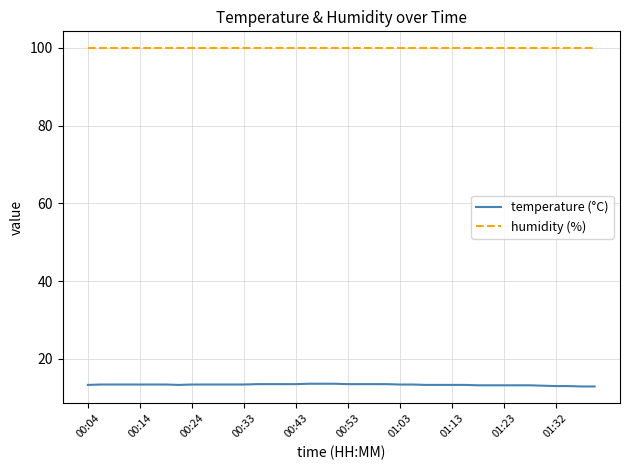

What is the maximum value shown in the chart?

99.9